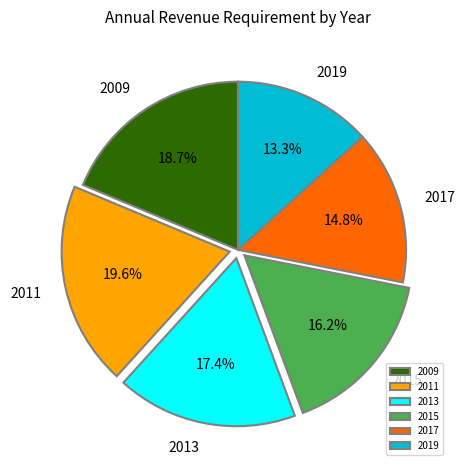

Which slice is the smallest?

2019